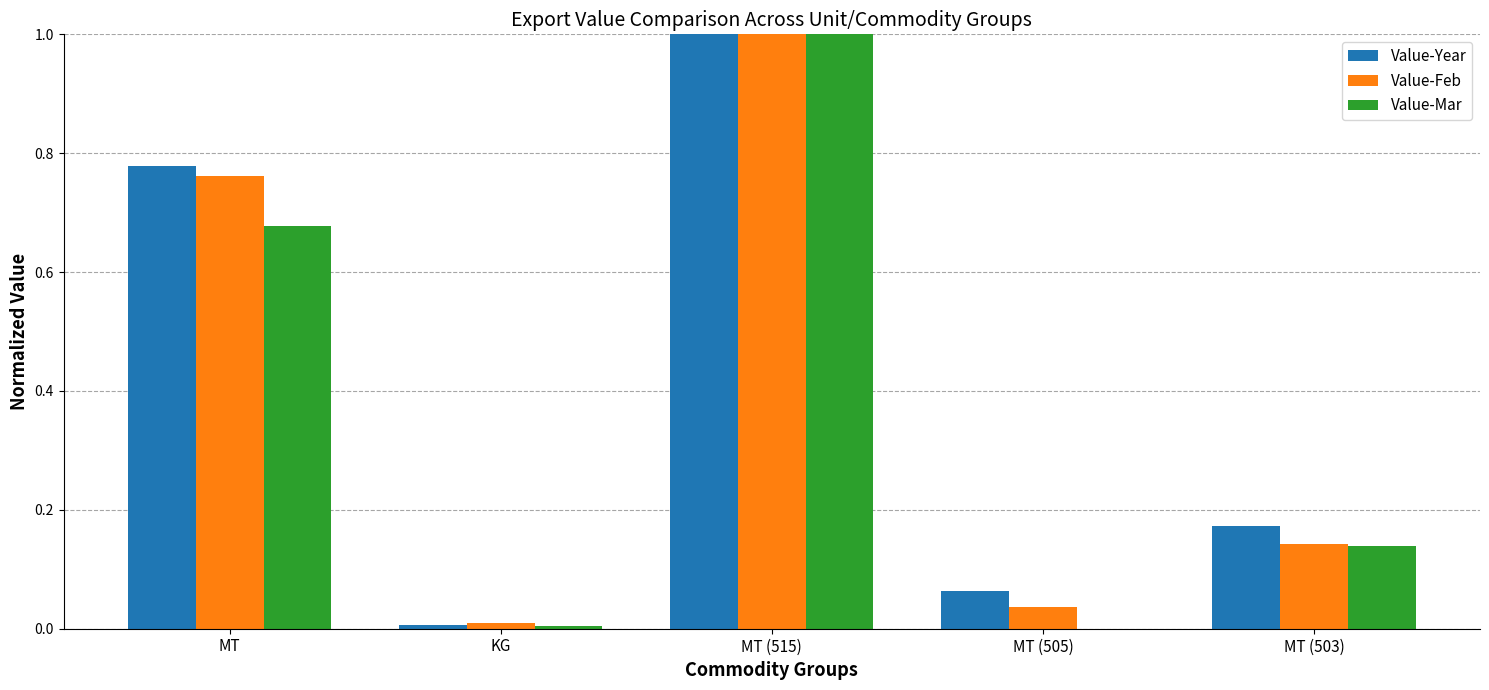

Is it true that Value-Mar equals 1.0 at MT (515)?

True